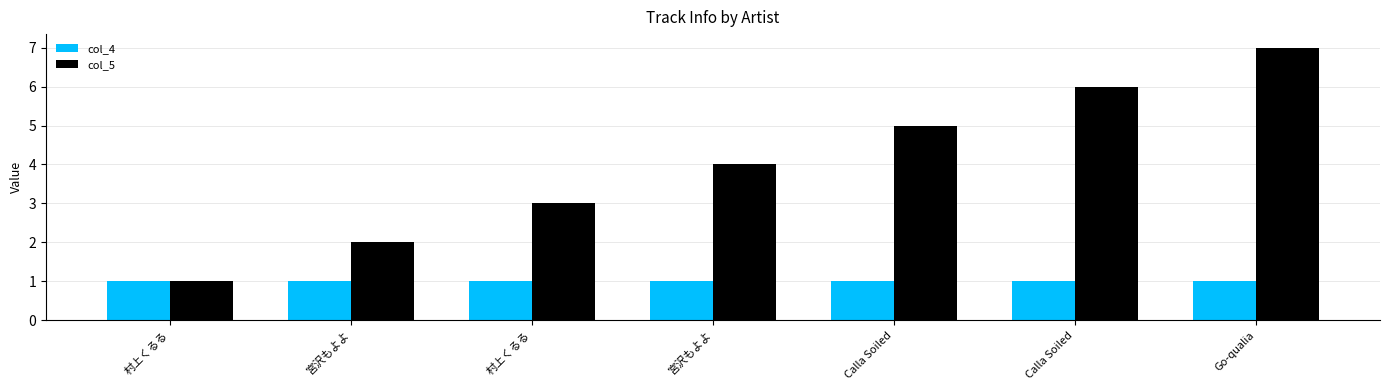

Does the chart contain any negative values?

No